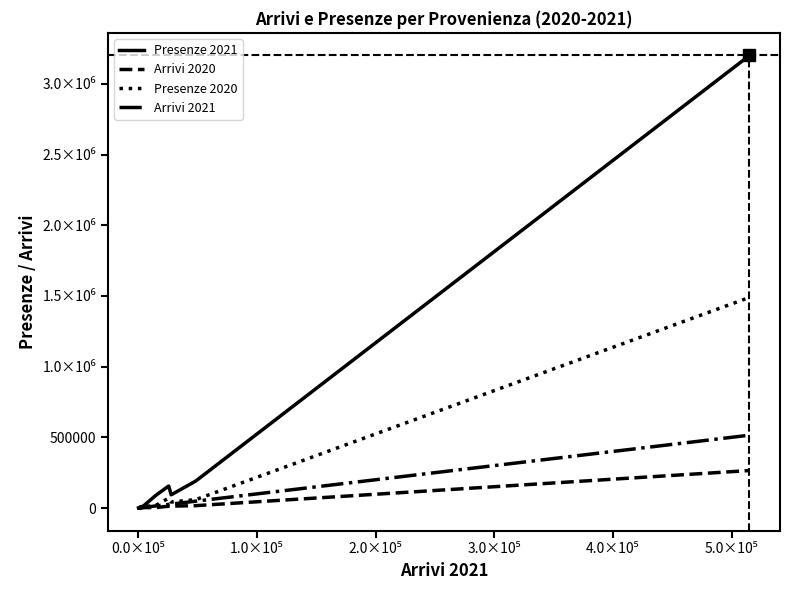

What is the average value of the Arrivi 2021 series?

32561